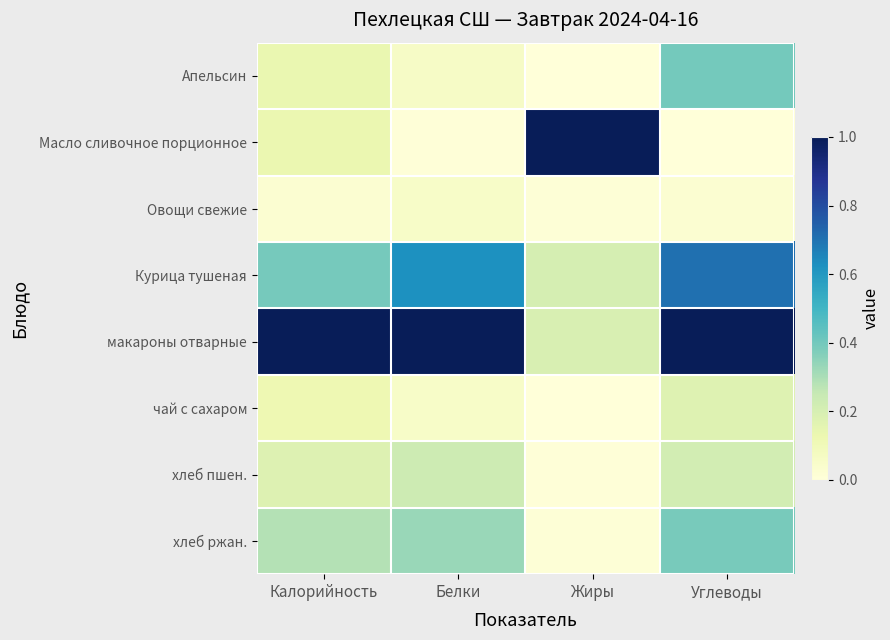

Reading left to right, extract all data points from this chart.

Апельсин: Калорийность=0.1	Белки=0.1	Жиры=0.0	Углеводы=0.4
Масло сливочное порционное: Калорийность=0.1	Белки=0.0	Жиры=1.0	Углеводы=0.0
Овощи свежие: Калорийность=0.0	Белки=0.1	Жиры=0.0	Углеводы=0.0
Курица тушеная: Калорийность=0.4	Белки=0.6	Жиры=0.2	Углеводы=0.7
макароны отварные: Калорийность=1.0	Белки=1.0	Жиры=0.2	Углеводы=1.0
чай с сахаром: Калорийность=0.1	Белки=0.1	Жиры=0.0	Углеводы=0.2
хлеб пшен.: Калорийность=0.2	Белки=0.2	Жиры=0.0	Углеводы=0.2
хлеб ржан.: Калорийность=0.3	Белки=0.3	Жиры=0.0	Углеводы=0.4